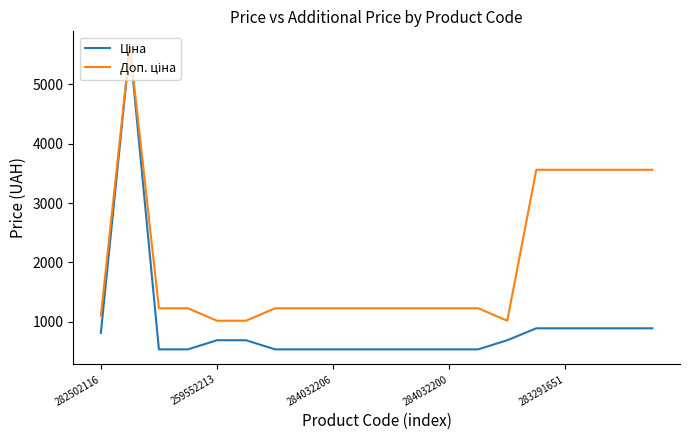

What is the smallest value displayed?

535.4